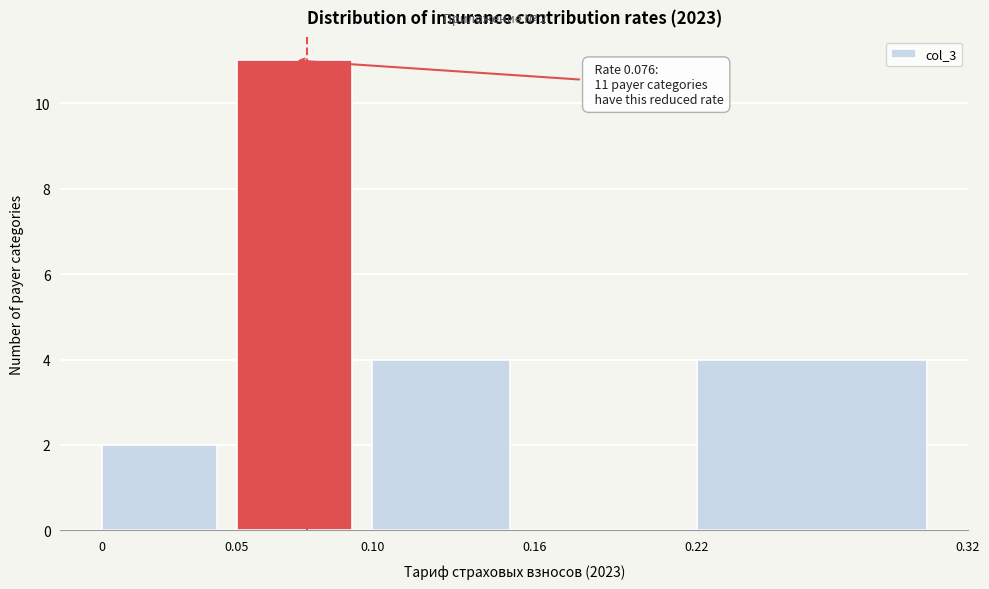

Over which range of the x-axis is the bar tallest?

0.05 to 0.10